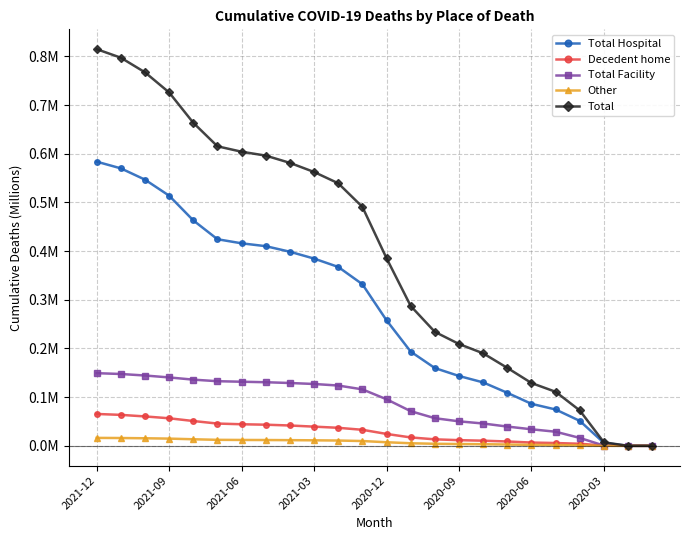

What is the difference between the maximum and minimum values in the Total series?

0.8